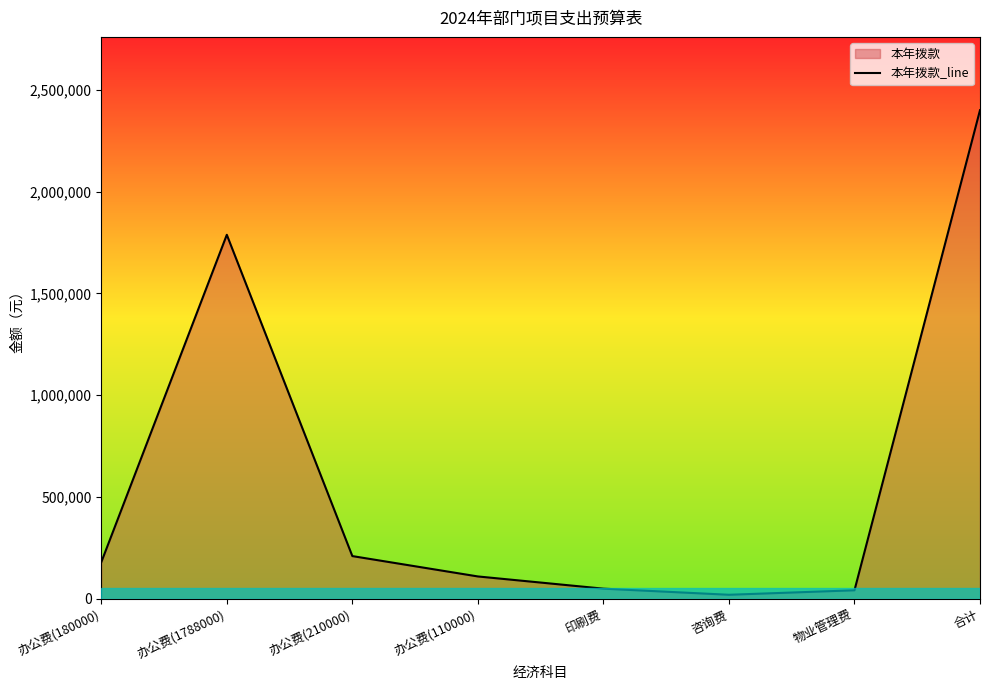

Reading left to right, extract all data points from this chart.

180000	1788000	210000	110000	50000	20000	42000	2400000